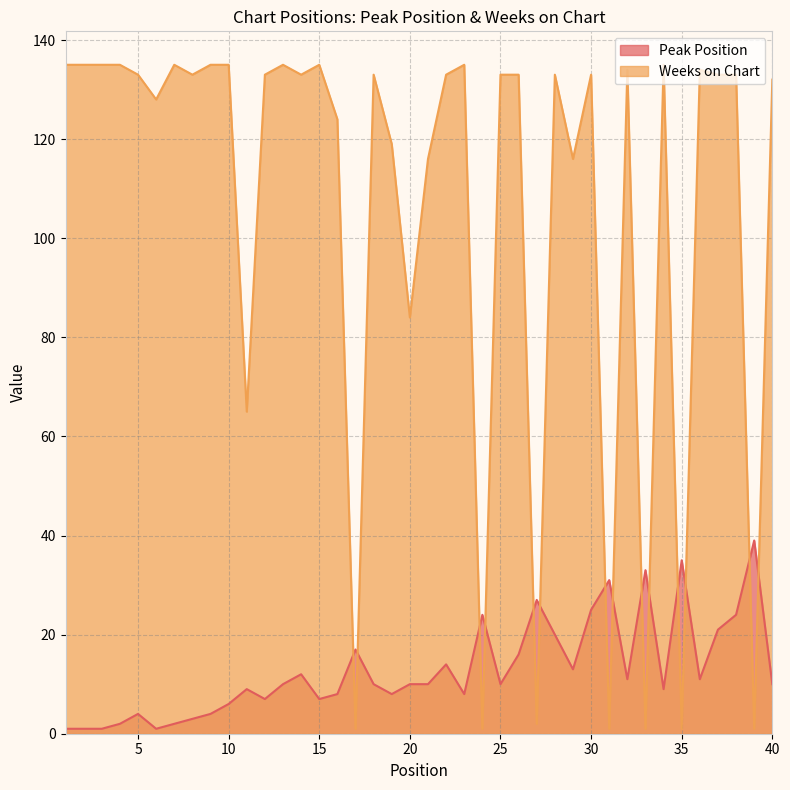

Does the chart have visible grid lines?

Yes